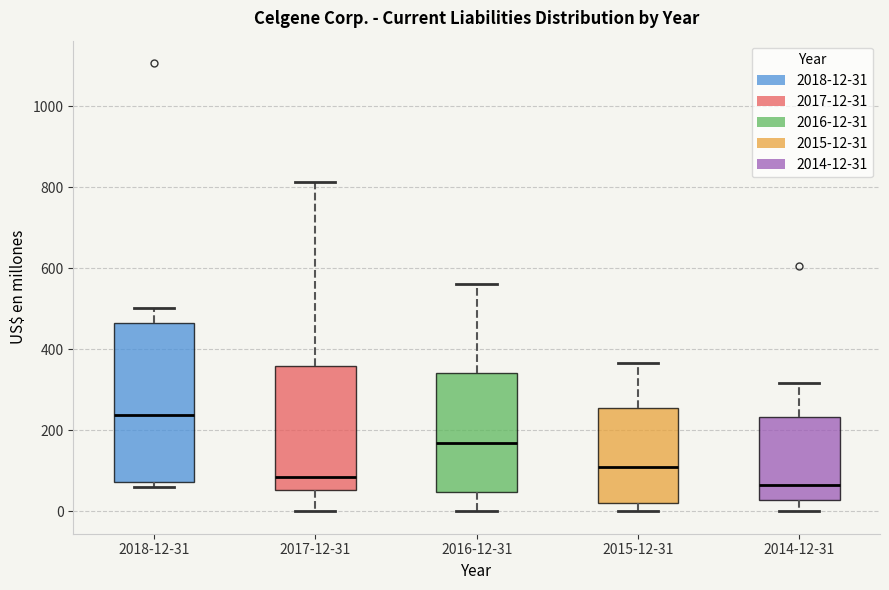

Which box is the tallest, from its lower edge to its upper edge?

2018-12-31